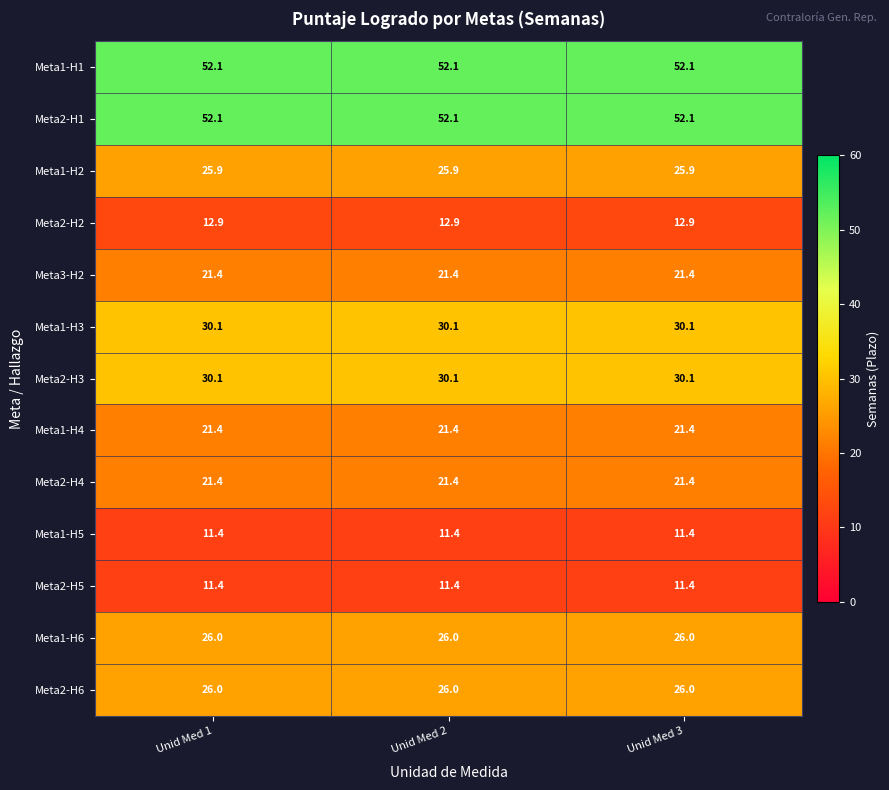

The Meta2-H6 series shows 17.5 at Unid Med 3. True or false?

False